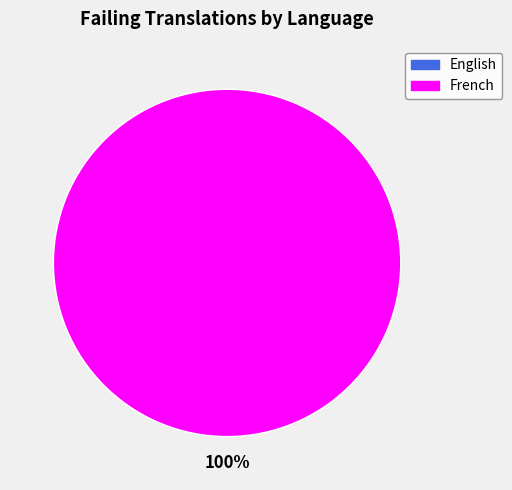

What percentage is NOT represented by English?

100.0%